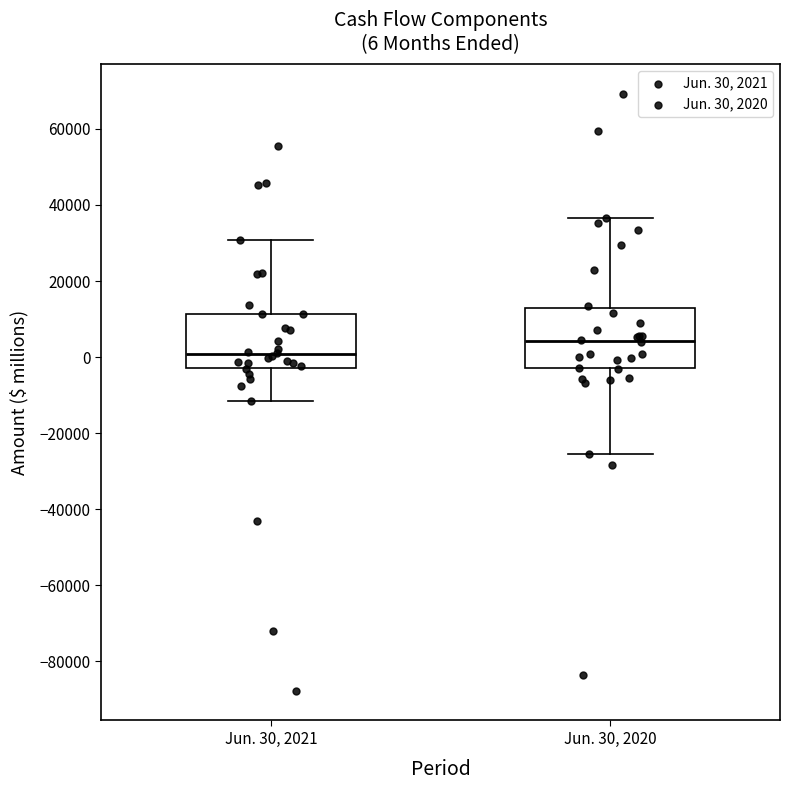

Which box's median line is the lowest?

Jun. 30, 2021